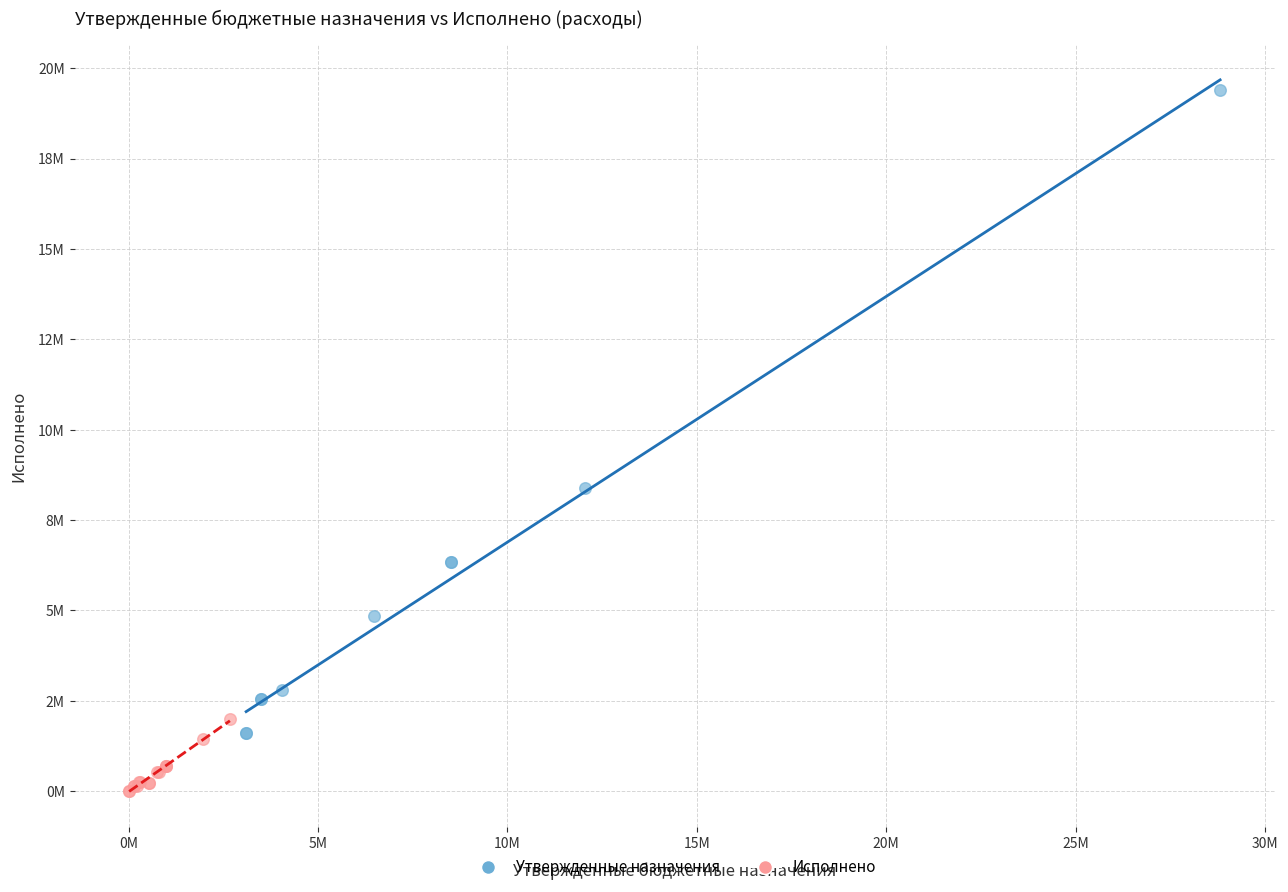

Which series reaches the minimum Y coordinate?

Исполнено